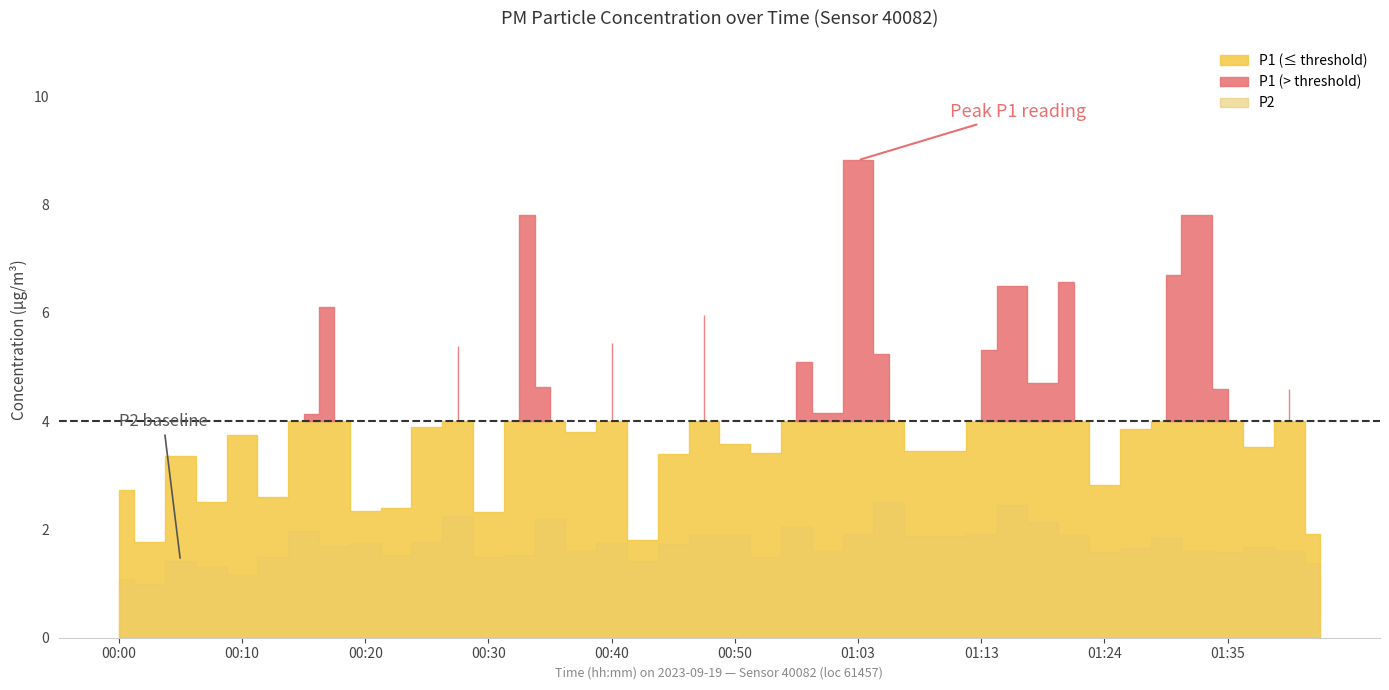

The P1 series shows 2.4 at 00:23. True or false?

True